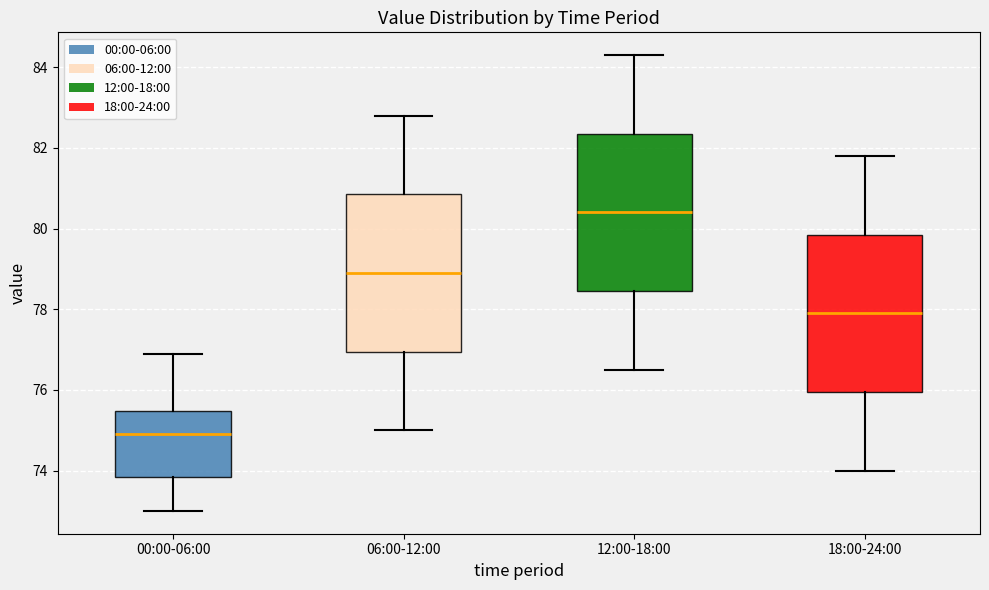

Reading left to right, read every box against the y-axis: the position of its median line, the range the box covers, and the ends of its whiskers. The values are not printed on the chart, so give them approximately, as read against the axis.

00:00-06:00: median 75.0, box 73.8 to 75.4, whiskers 73.0 to 77.0
06:00-12:00: median 79.0, box 77.0 to 80.8, whiskers 75.0 to 82.8
12:00-18:00: median 80.4, box 78.4 to 82.4, whiskers 76.6 to 84.4
18:00-24:00: median 78.0, box 76.0 to 79.8, whiskers 74.0 to 81.8